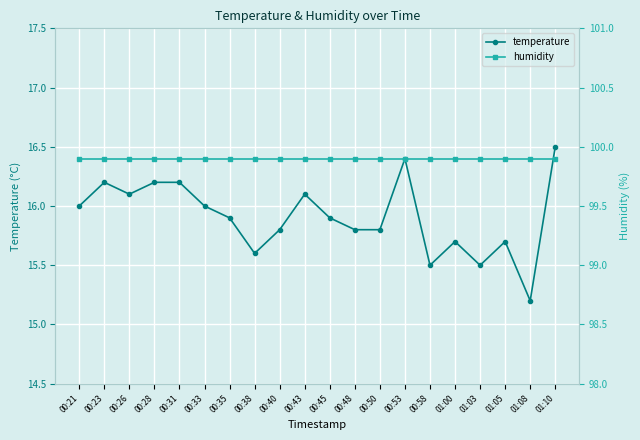

Count the number of data series in this chart.

2